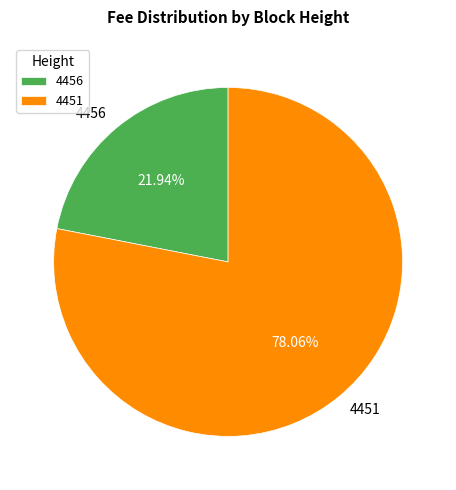

How many slices are in this pie chart?

2